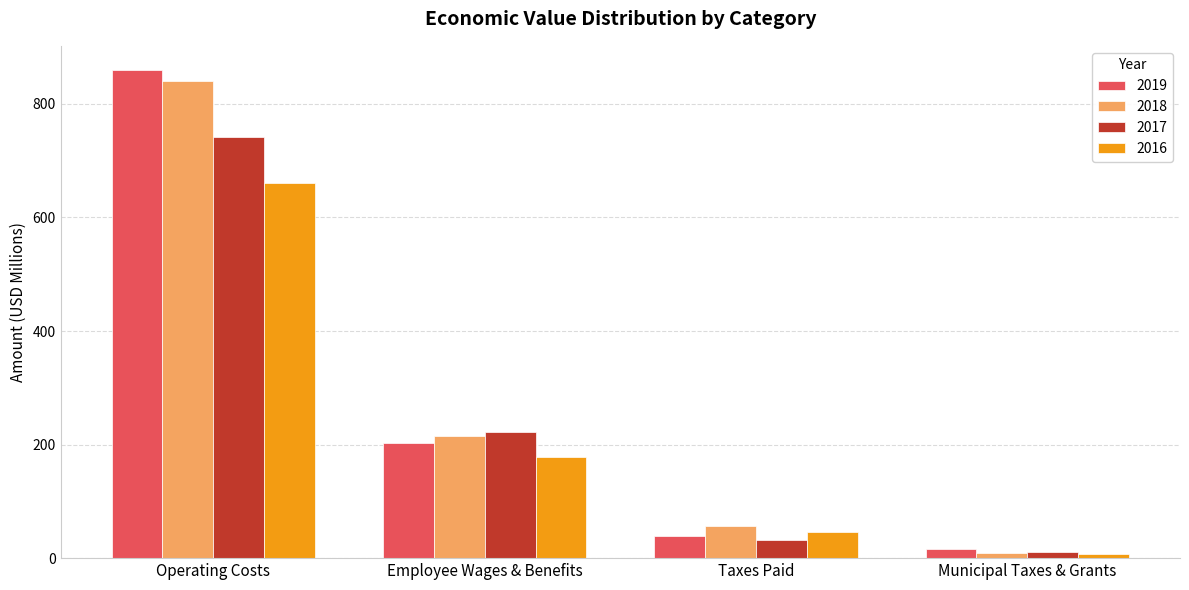

What is the sum of all 2018 values?

1121.6